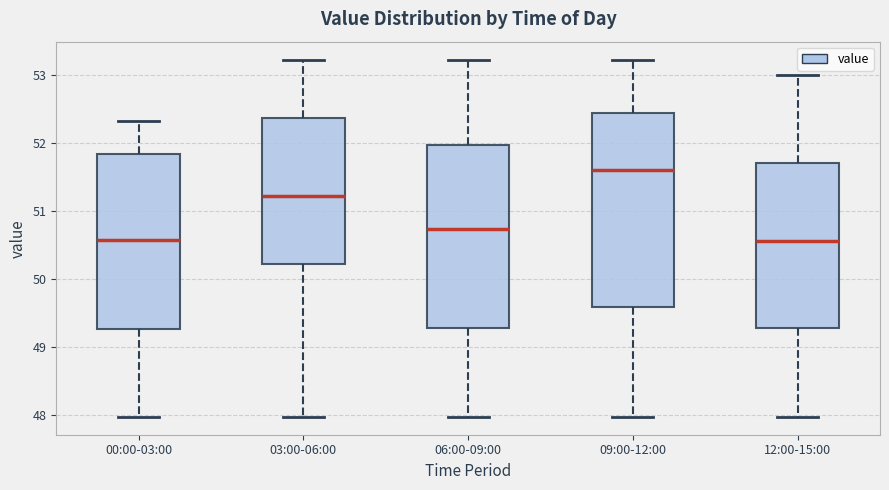

Where does the median line of the box for 06:00-09:00 sit on the y-axis? The values are not printed on the chart, so give them approximately, as read against the axis.

50.7